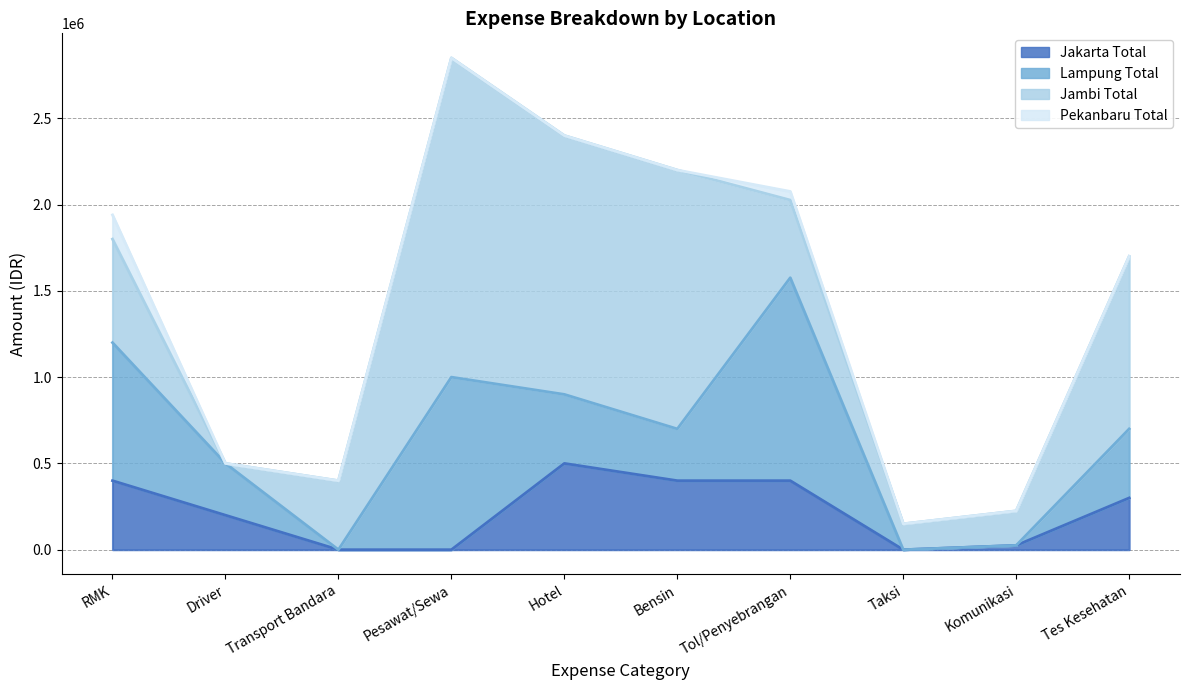

What is the label of the 9th point from the right?

Driver